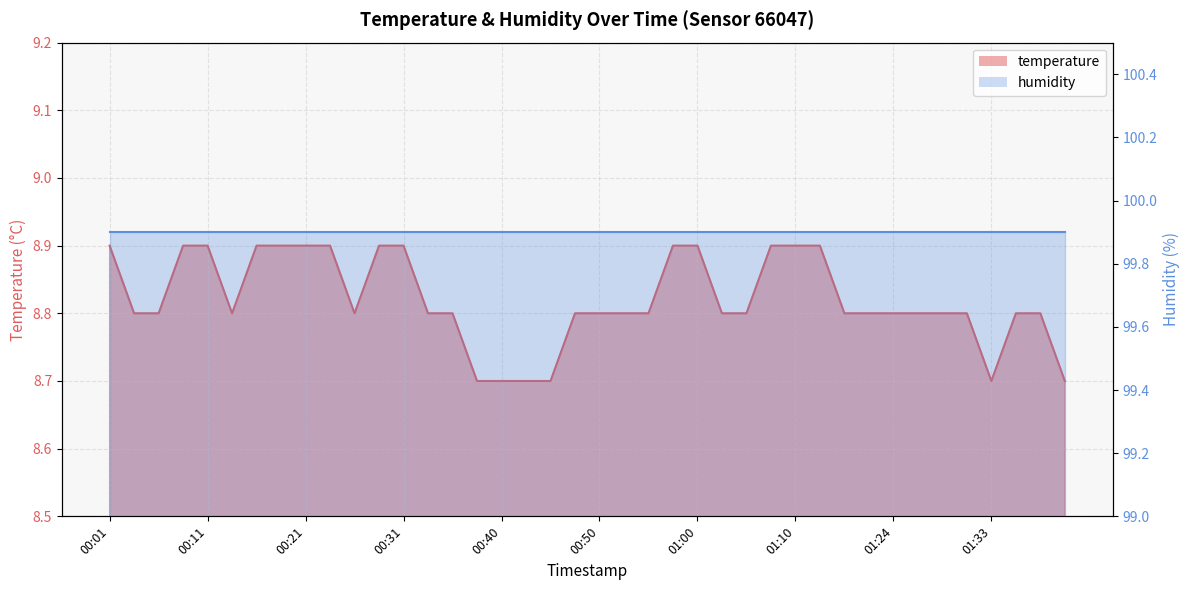

Does the chart display data point markers on the line(s)?

No